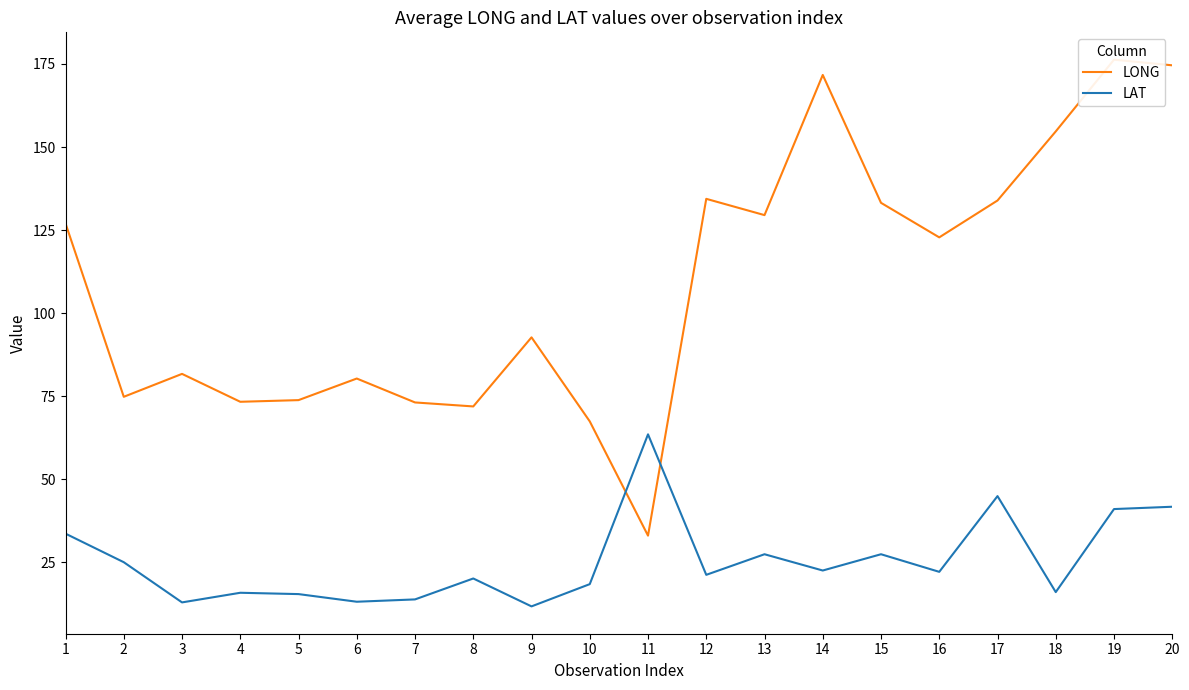

The LAT series shows 8.3 at 3. True or false?

False